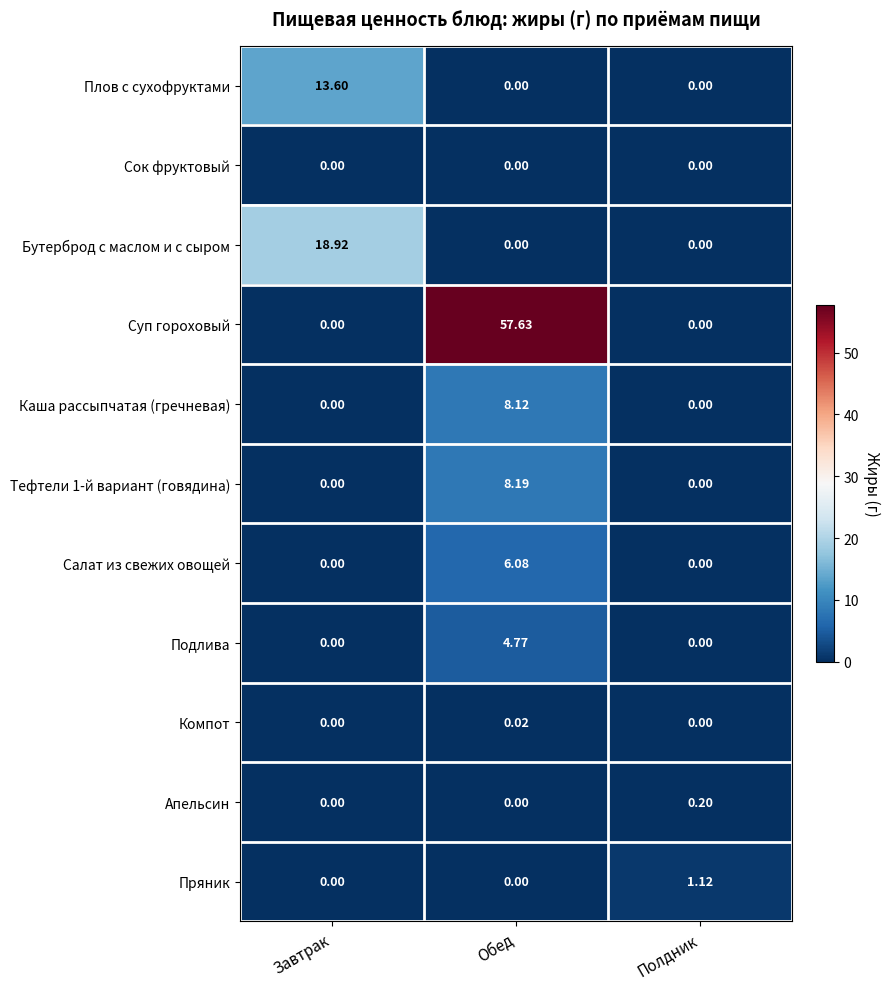

Which series has the widest spread of values?

Суп гороховый